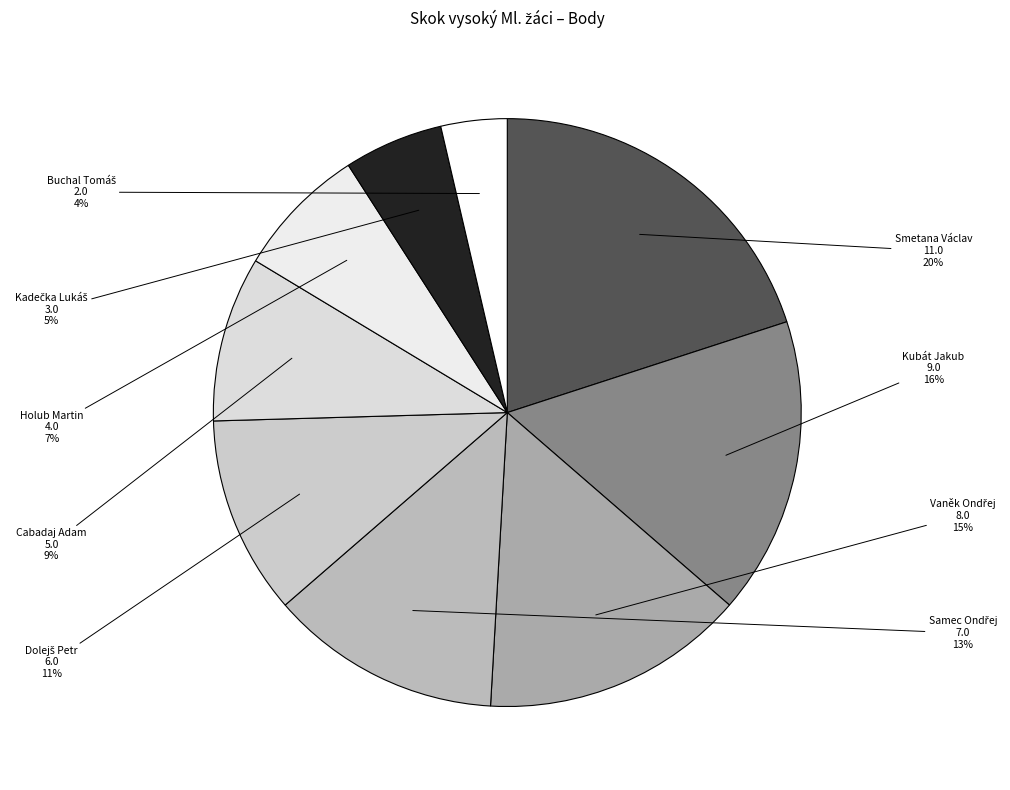

To the nearest percent, what is the average slice percentage?

11%